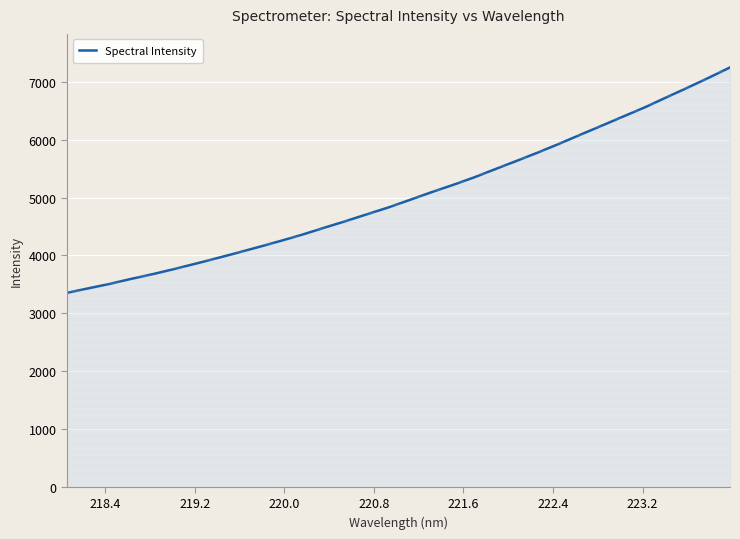

What is the difference between the maximum and minimum values?

3897.5